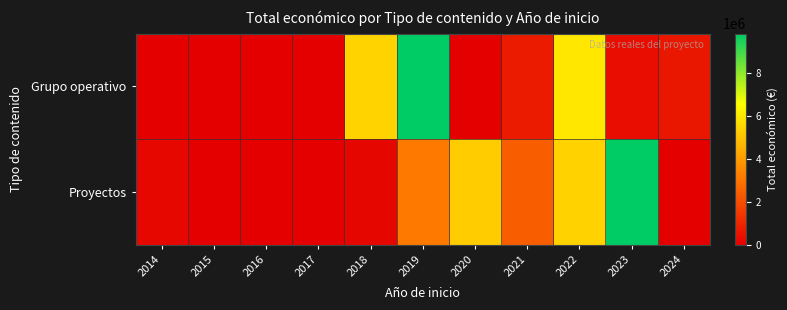

Between 2020 and 2024, which series saw the biggest shift?

Proyectos